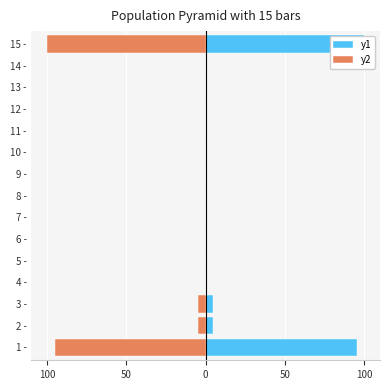

Reading left to right, transcribe all the data shown in this chart.

y1: 95.2	4.8	4.7	0.0	0.0	0.0	0.0	0.0	0.0	0.0	0.0	0.0	0.0	0.0	100.0
y2: -95.2	-4.8	-4.7	-0.0	0.0	0.0	0.0	0.0	0.0	0.0	0.0	0.0	0.0	0.0	-100.0